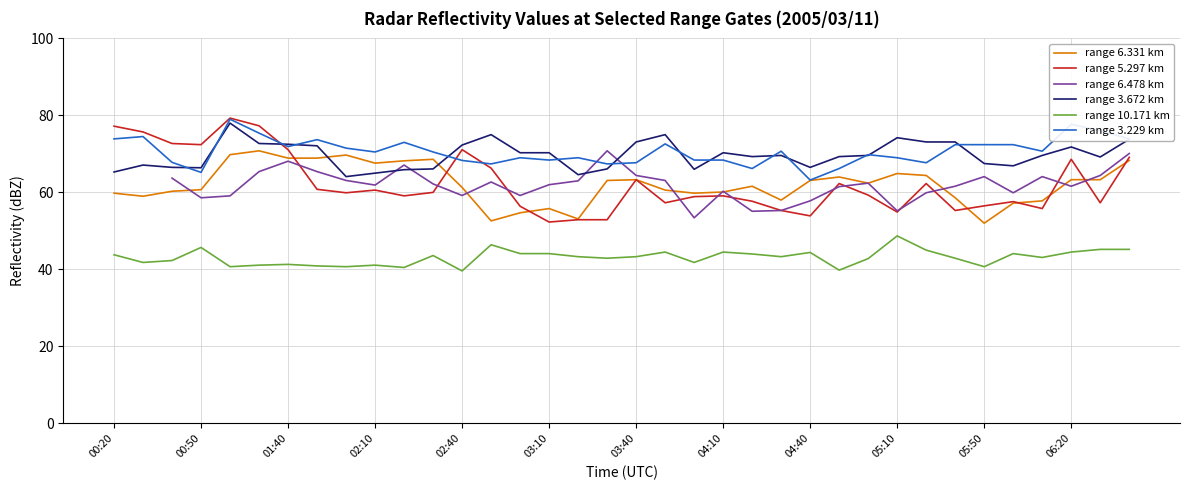

True or false: range 10.171 km and range 3.229 km cross at least once.

False